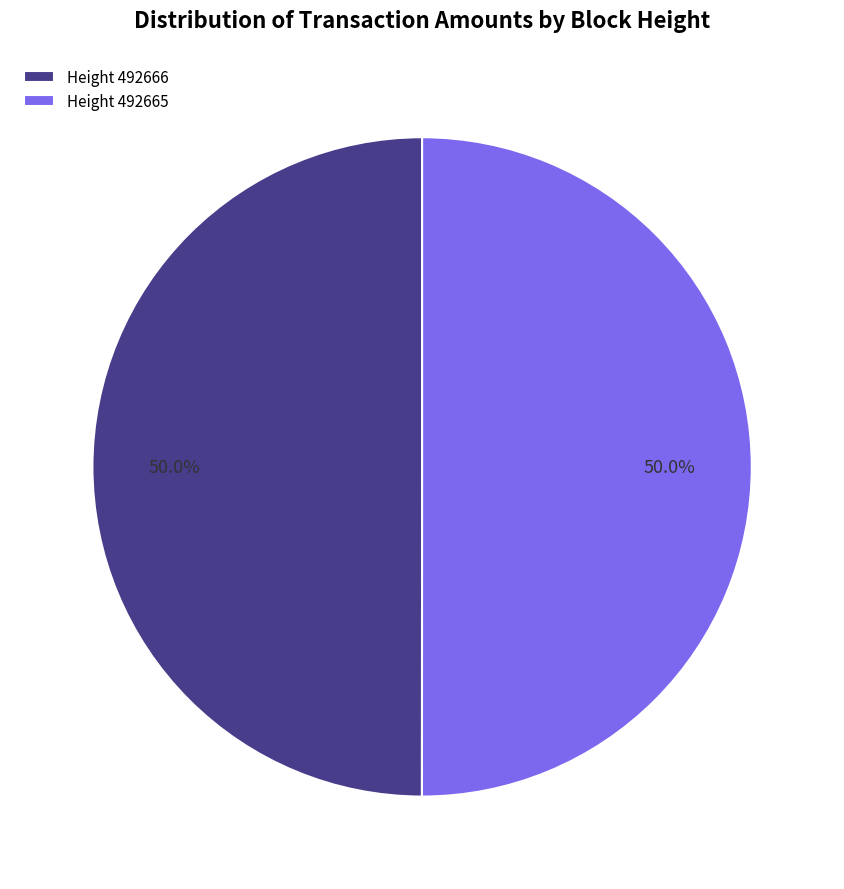

To the nearest percent, what is the average slice percentage?

50%